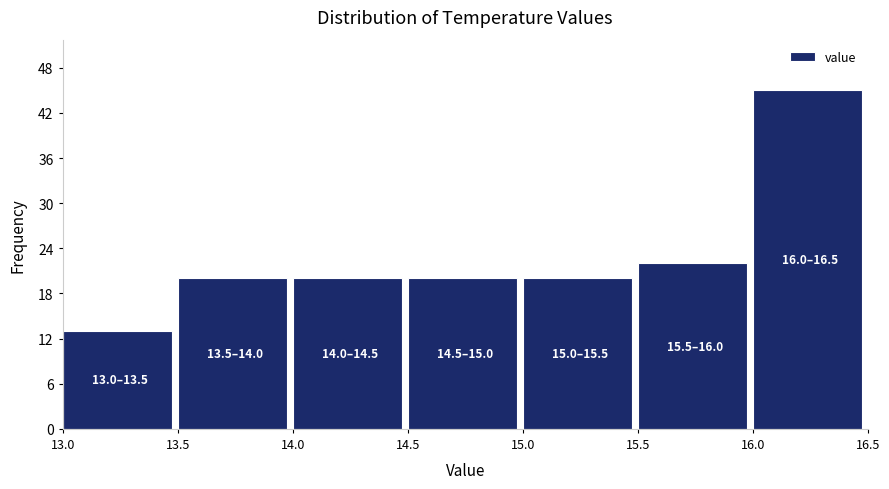

Over which range of the x-axis is the bar tallest?

16.0 to 16.5